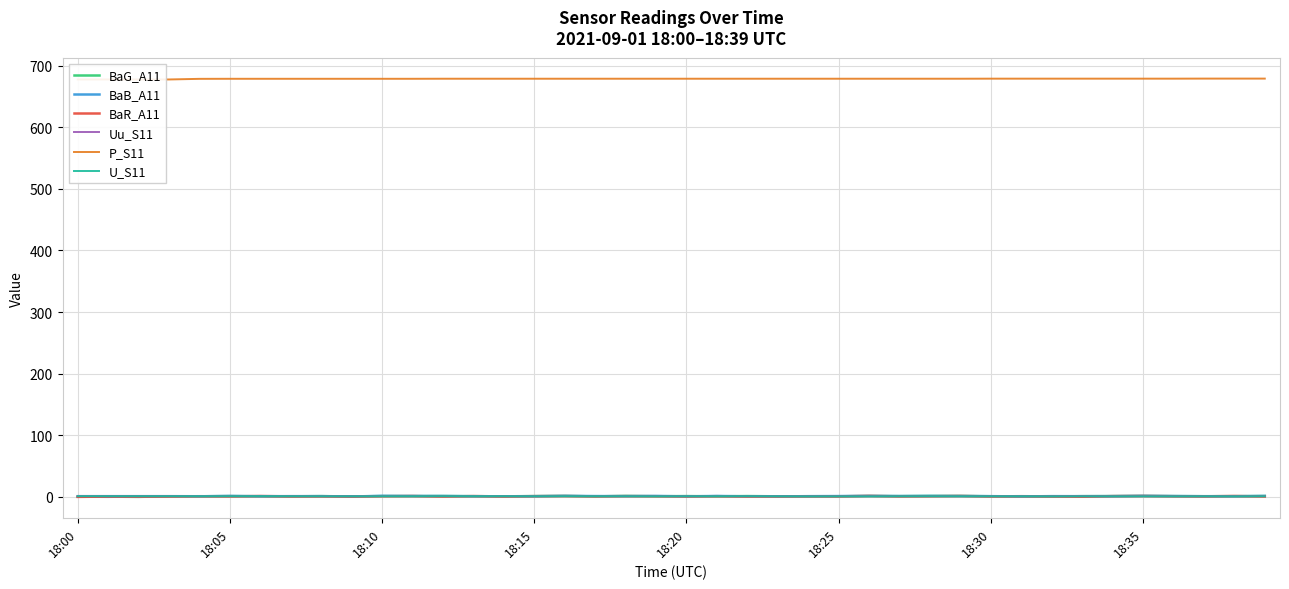

What is the difference between the maximum and second lowest values in the BaB_A11 series?

1.3